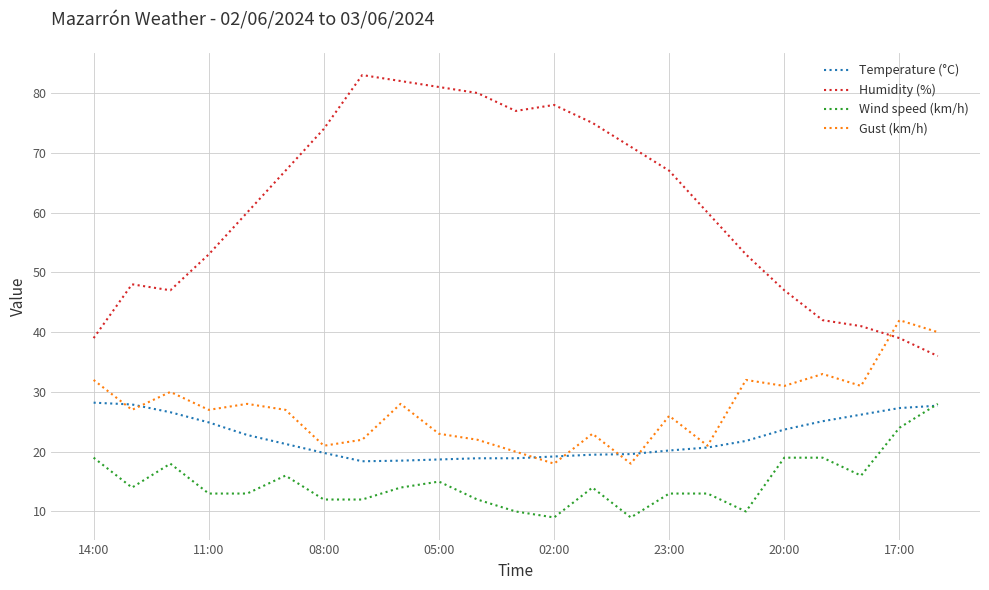

At how many categories does at least one series exceed 25?

23